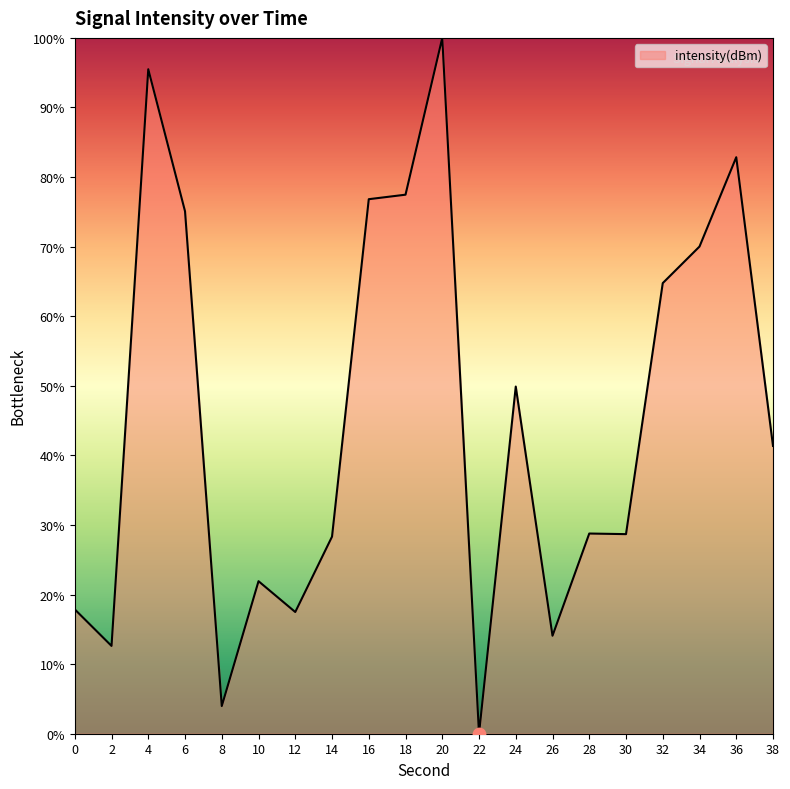

Which has a higher value, 16 or 14?

16